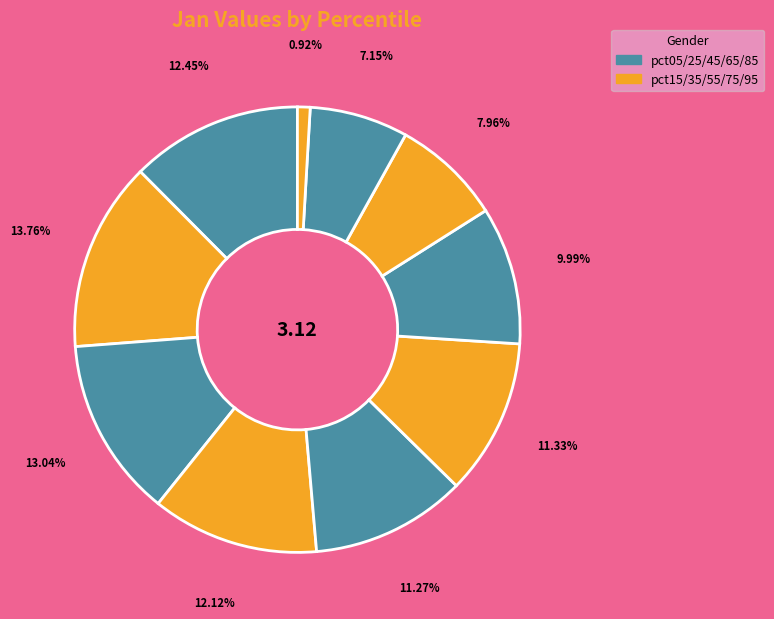

Count the number of slices in the pie.

10